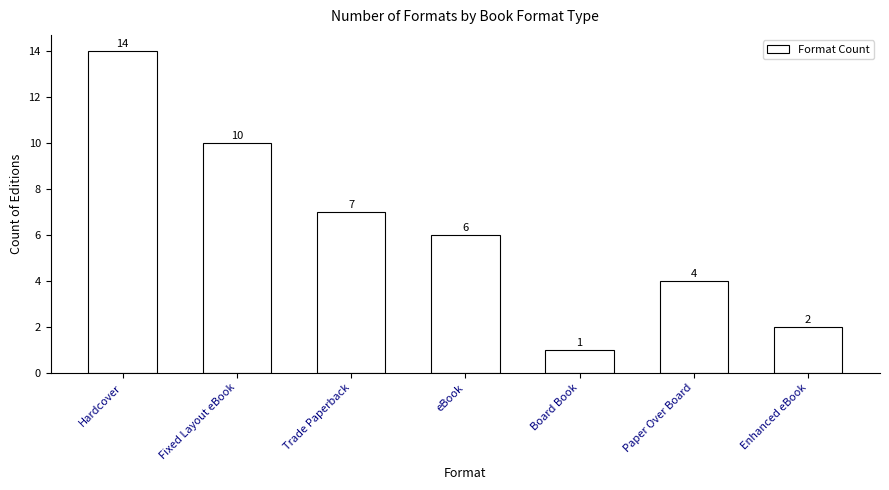

Are the bars grouped side by side (vs. stacked)?

No